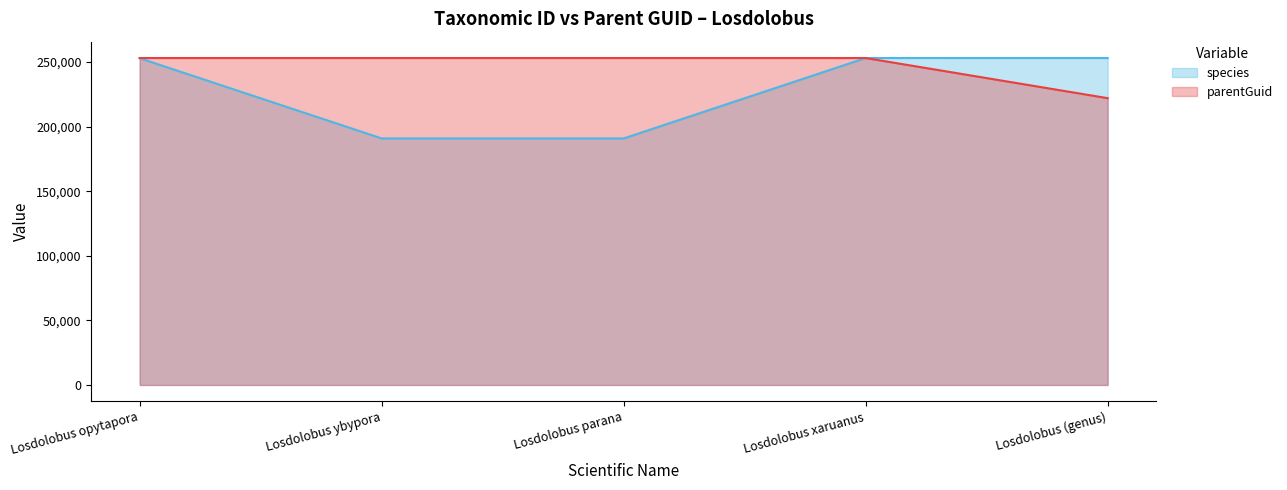

Which series has the largest range (max minus min)?

species